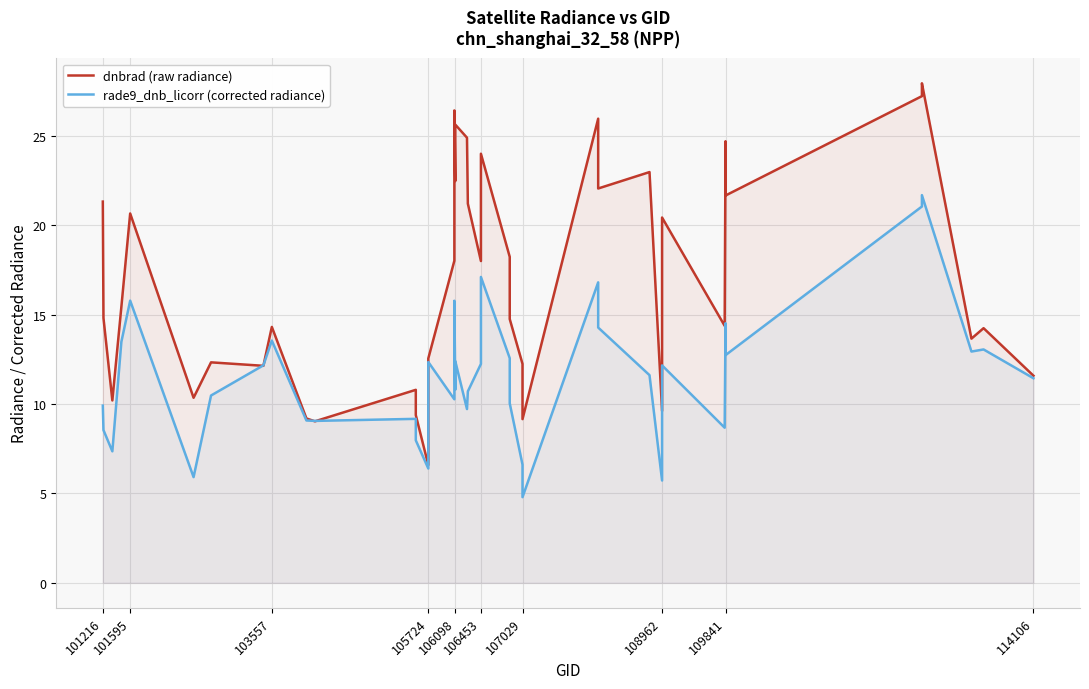

List the series in order of their peak value, lowest first.

rade9_dnb_licorr (corrected radiance), dnbrad (raw radiance)